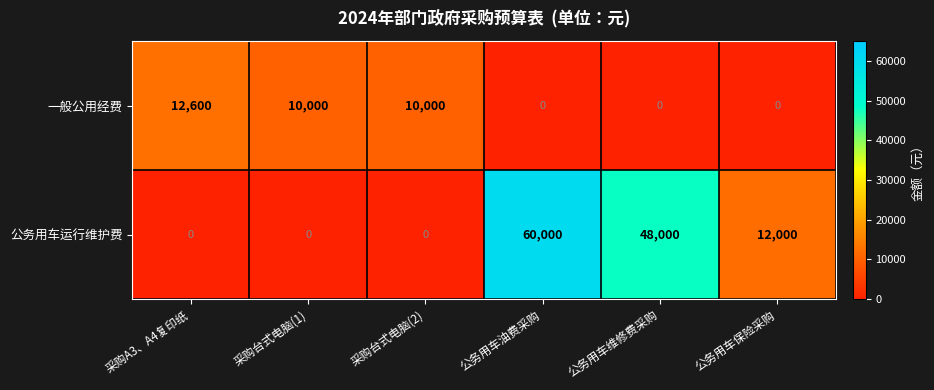

What is the total value across all series at 采购台式电脑(2)?

10000